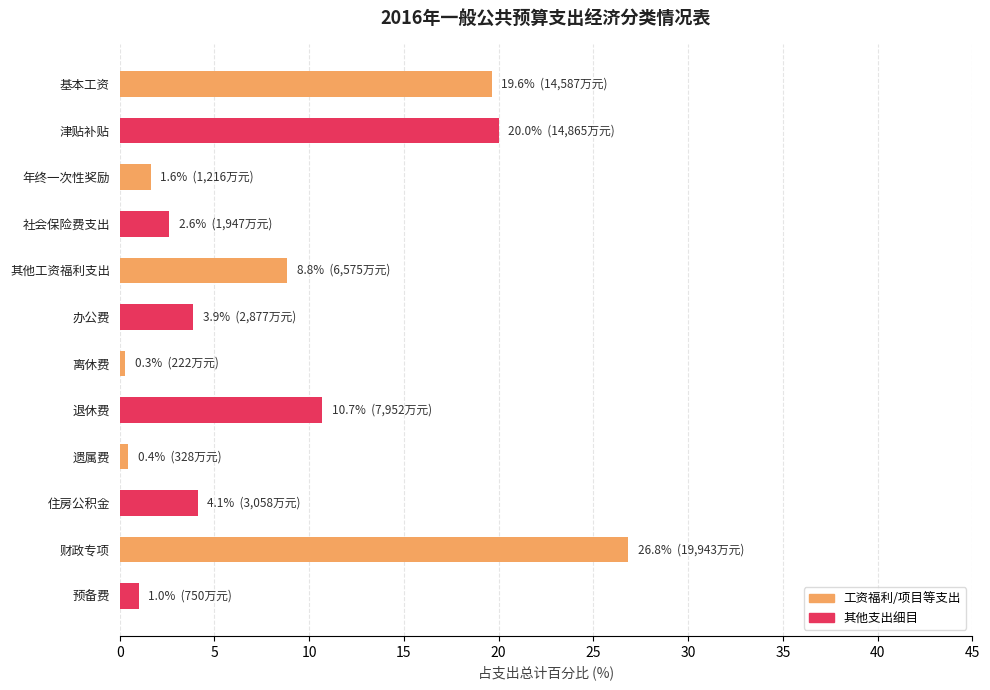

Which label corresponds to the largest value in the chart?

财政专项